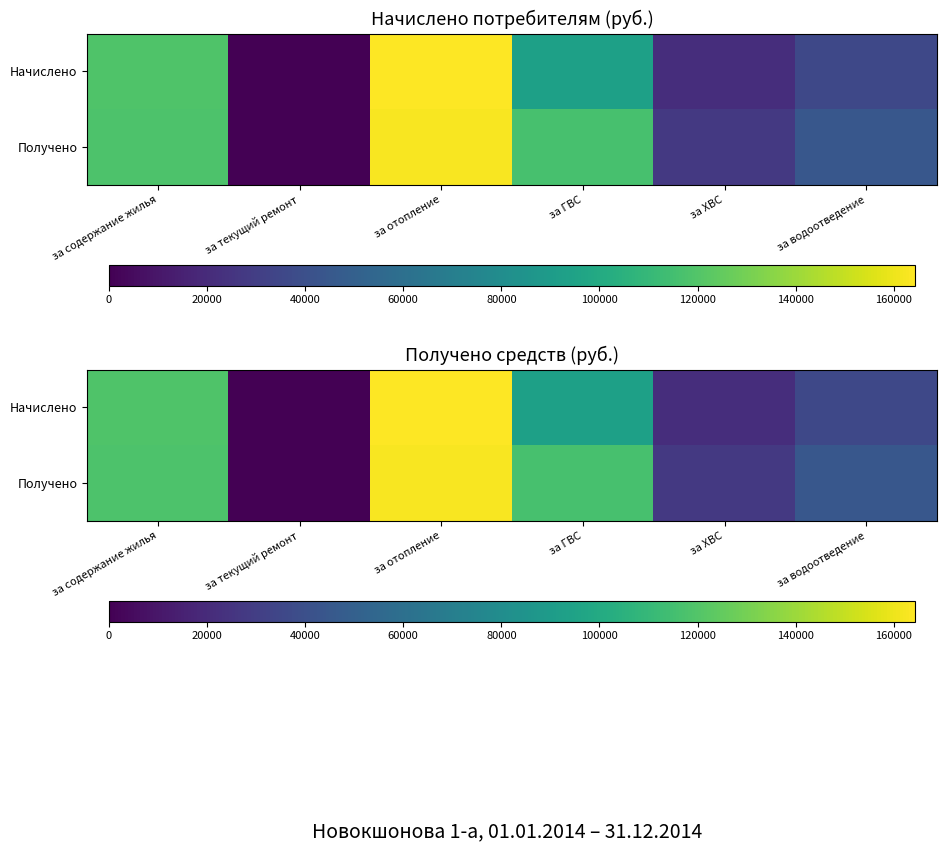

True or false: Получено has a value of 0.0 at за текущий ремонт.

True